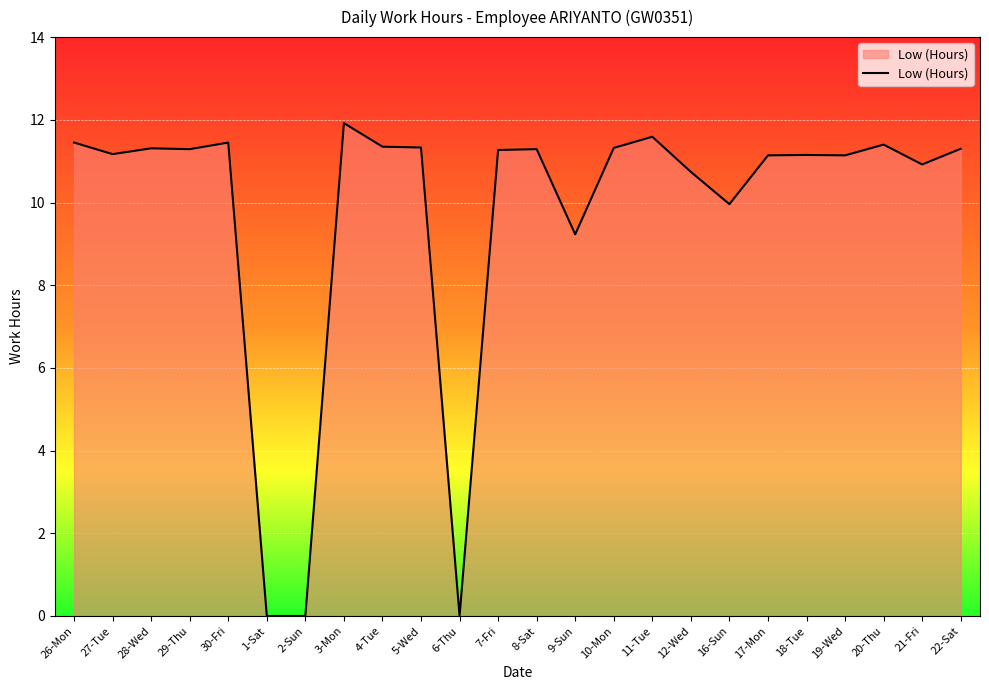

Between 3-Mon and 9-Sun, which is larger?

3-Mon